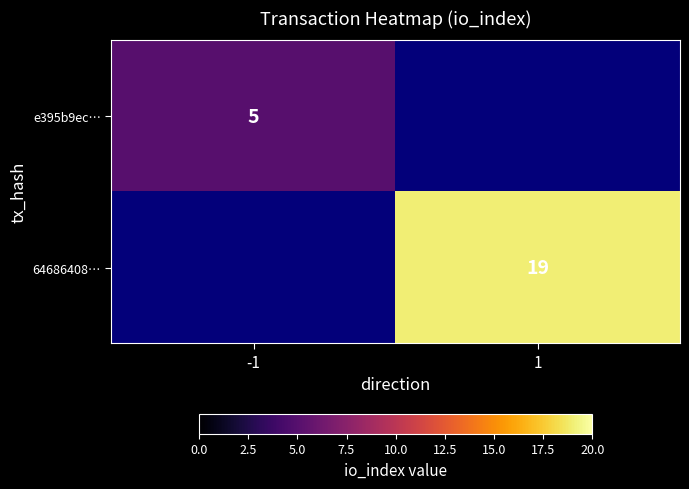

Is it true that 64686408… equals 19 at 1?

True